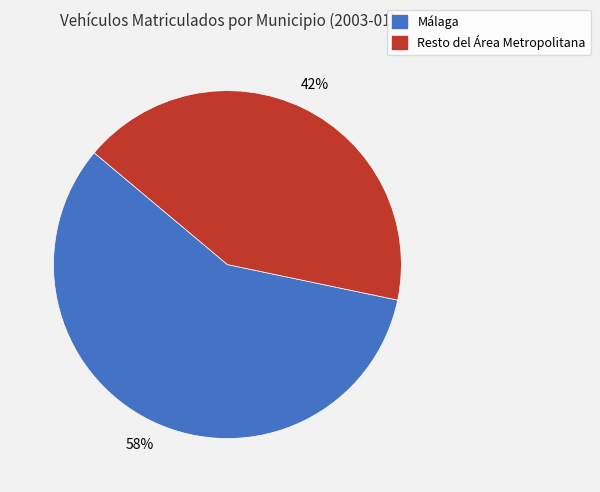

Does any single category account for the majority?

Yes